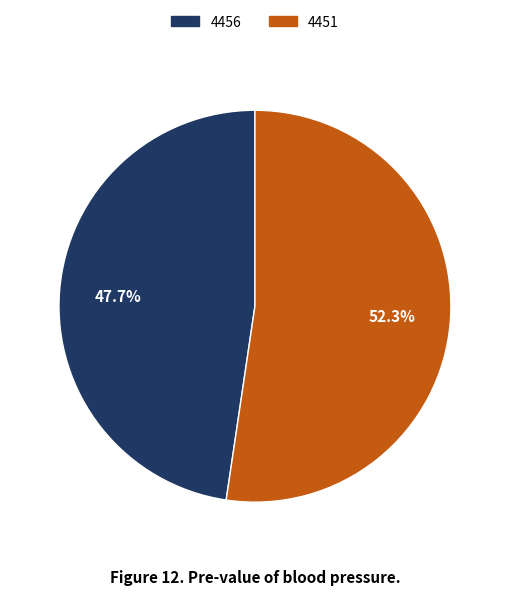

Does any single category account for the majority?

Yes